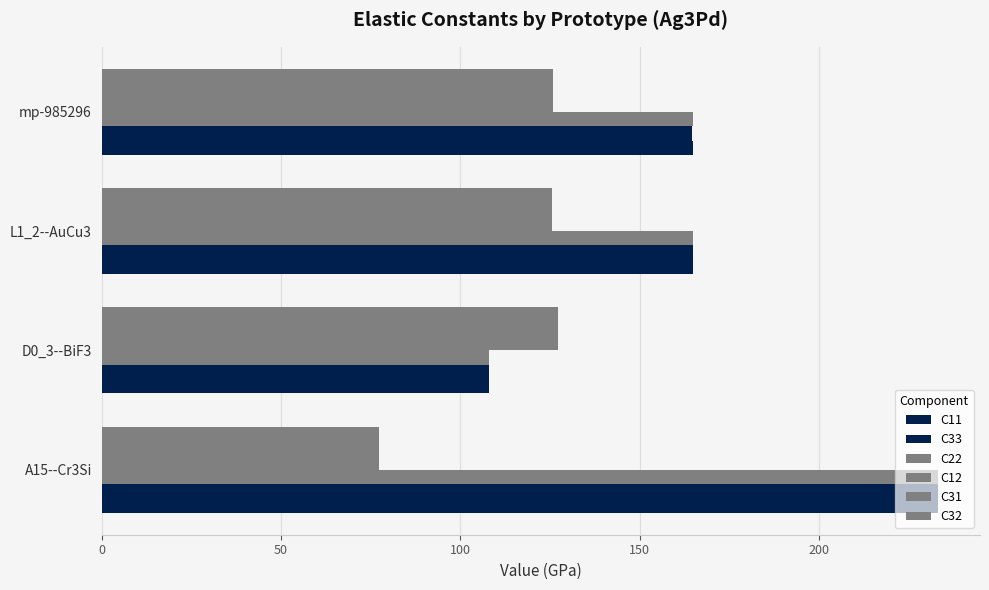

Reading left to right, list all the values displayed in this chart.

C11: 233.2	108.0	164.8	164.9
C33: 233.2	108.0	164.8	164.7
C22: 233.2	108.0	164.8	164.9
C12: 77.2	127.3	125.6	125.8
C31: 77.2	127.3	125.6	125.9
C32: 77.2	127.3	125.6	125.9